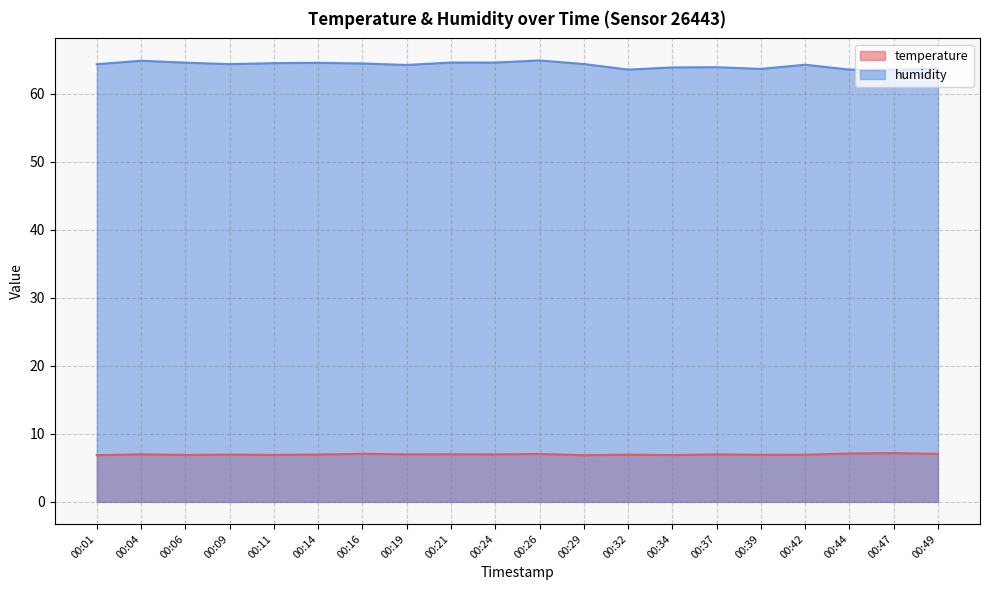

Rank the series by their maximum value, from highest to lowest.

humidity, temperature